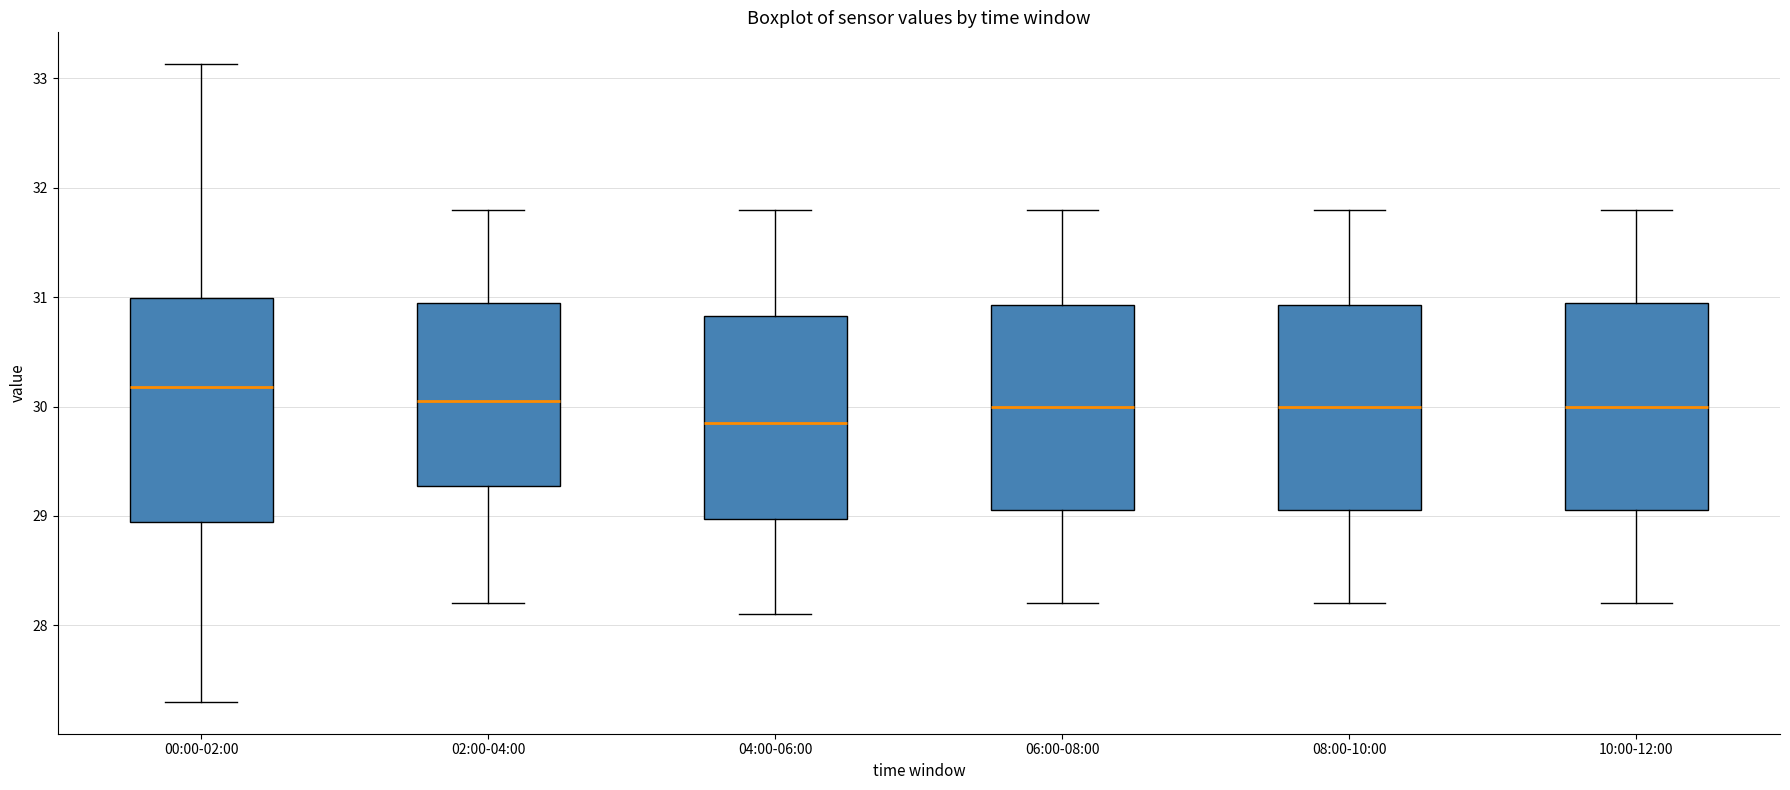

Reading left to right, read every box against the y-axis: the position of its median line, the range the box covers, and the ends of its whiskers. The values are not printed on the chart, so give them approximately, as read against the axis.

00:00-02:00: median 30.2, box 28.9 to 31.0, whiskers 27.3 to 33.1
02:00-04:00: median 30.1, box 29.3 to 31.0, whiskers 28.2 to 31.8
04:00-06:00: median 29.9, box 29.0 to 30.8, whiskers 28.1 to 31.8
06:00-08:00: median 30.0, box 29.1 to 30.9, whiskers 28.2 to 31.8
08:00-10:00: median 30.0, box 29.1 to 30.9, whiskers 28.2 to 31.8
10:00-12:00: median 30.0, box 29.1 to 31.0, whiskers 28.2 to 31.8